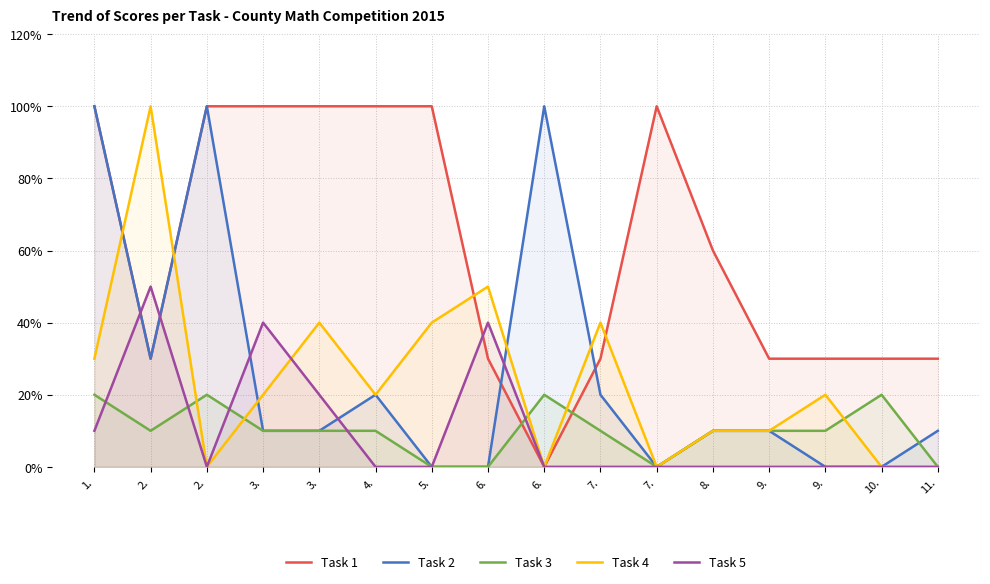

What is the total value across all series at 2.?

22